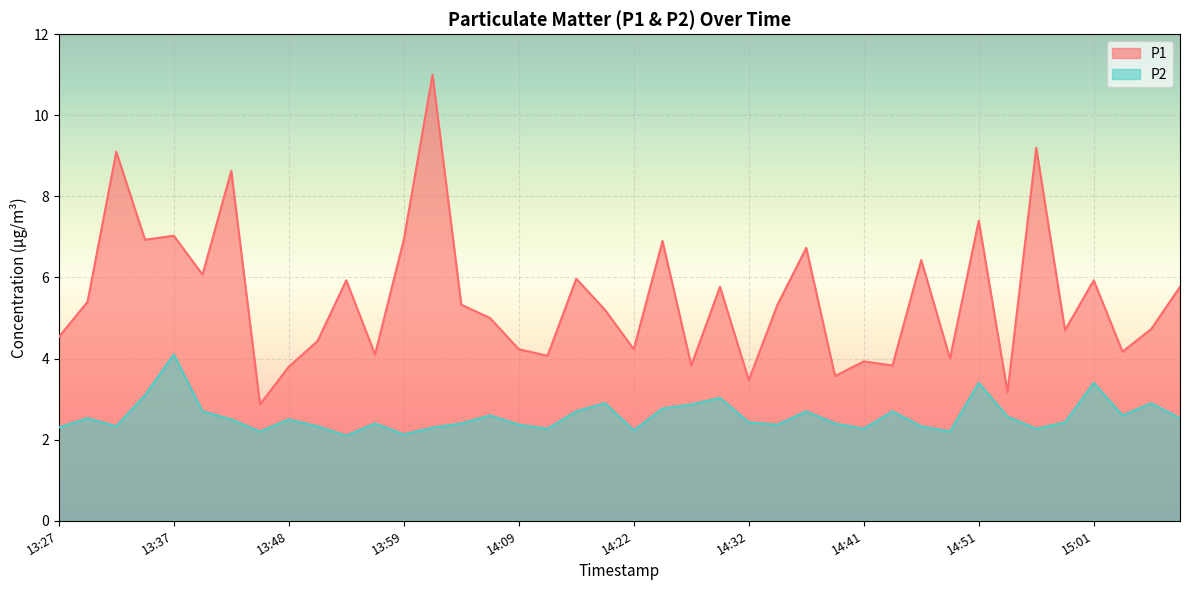

Reading left to right, extract all data points from this chart.

P1: 13:27=4.5	13:29=5.4	13:32=9.1	13:34=6.9	13:37=7.0	13:39=6.1	13:42=8.6	13:45=2.9	13:48=3.8	13:51=4.4	13:53=5.9	13:56=4.1	13:59=6.9	14:01=11.0	14:04=5.3	14:06=5.0	14:09=4.2	14:11=4.1	14:14=6.0	14:16=5.2	14:22=4.2	14:24=6.9	14:27=3.8	14:29=5.8	14:32=3.5	14:34=5.3	14:36=6.7	14:39=3.6	14:41=3.9	14:44=3.8	14:46=6.4	14:49=4.0	14:51=7.4	14:54=3.2	14:56=9.2	14:59=4.7	15:01=5.9	15:04=4.2	15:06=4.7	15:09=5.8
P2: 13:27=2.3	13:29=2.5	13:32=2.3	13:34=3.1	13:37=4.1	13:39=2.7	13:42=2.5	13:45=2.2	13:48=2.5	13:51=2.3	13:53=2.1	13:56=2.4	13:59=2.1	14:01=2.3	14:04=2.4	14:06=2.6	14:09=2.4	14:11=2.3	14:14=2.7	14:16=2.9	14:22=2.2	14:24=2.8	14:27=2.9	14:29=3.0	14:32=2.4	14:34=2.4	14:36=2.7	14:39=2.4	14:41=2.3	14:44=2.7	14:46=2.3	14:49=2.2	14:51=3.4	14:54=2.6	14:56=2.3	14:59=2.4	15:01=3.4	15:04=2.6	15:06=2.9	15:09=2.5